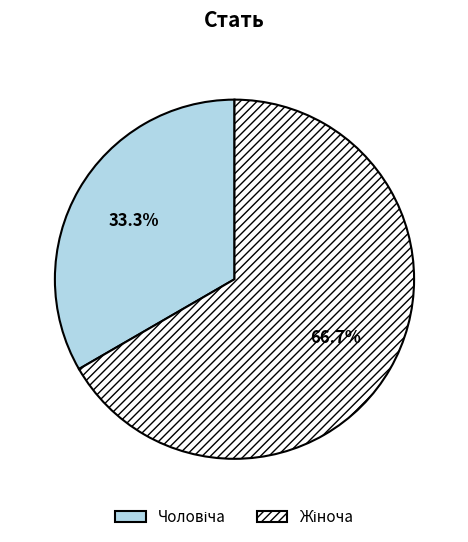

To the nearest percent, what is the average slice percentage?

50%